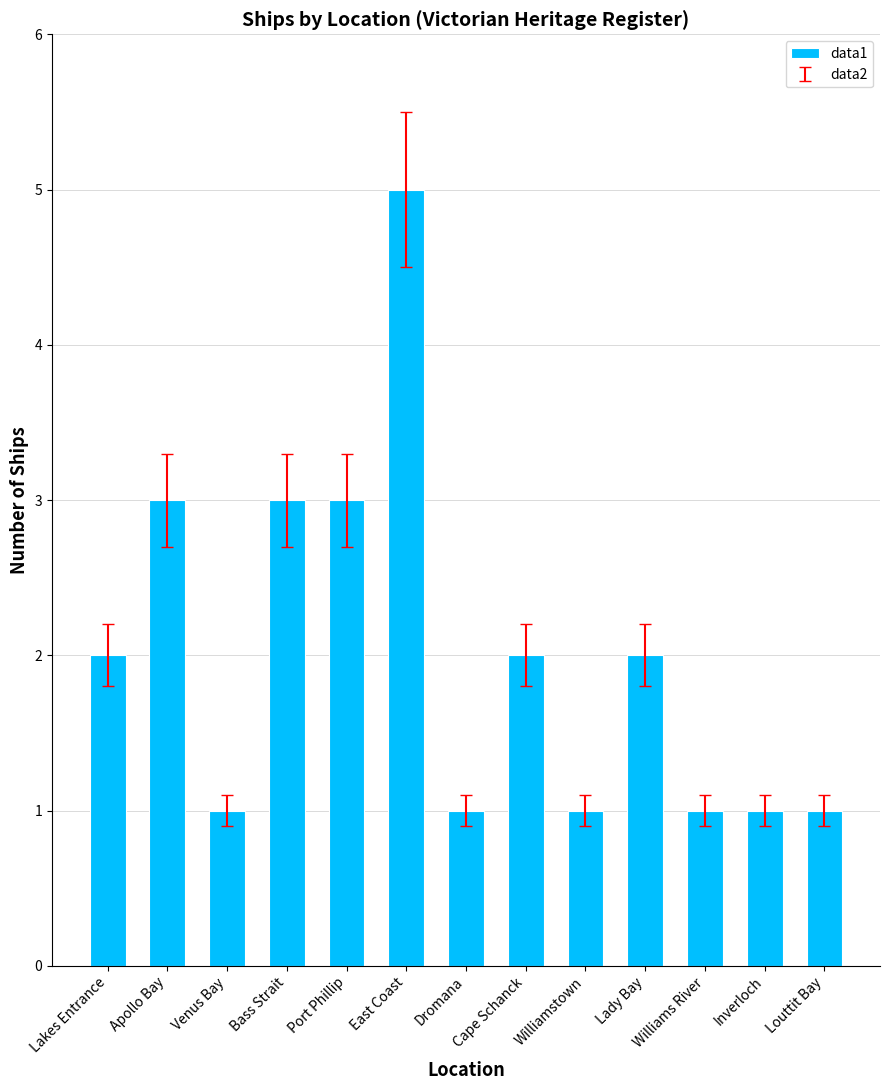

True or false: the data shows 1 at East Coast.

False